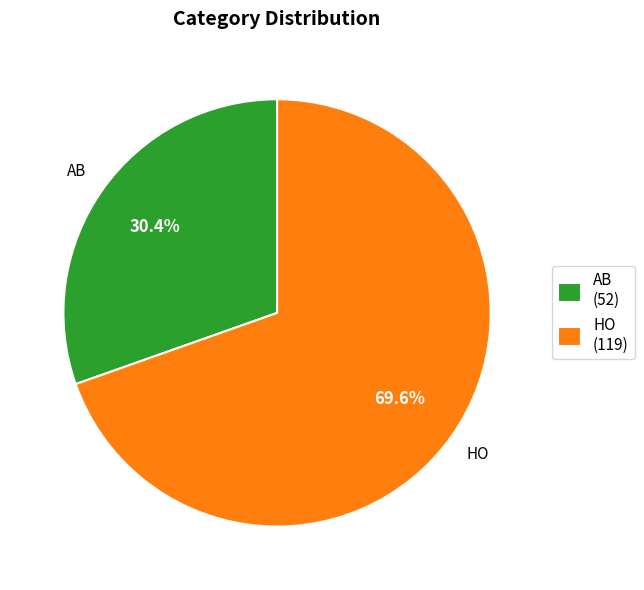

What is the majority slice?

HO